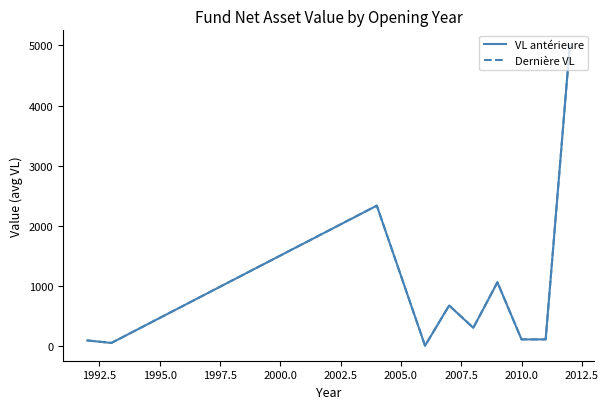

Which series has the widest spread of values?

Dernière VL